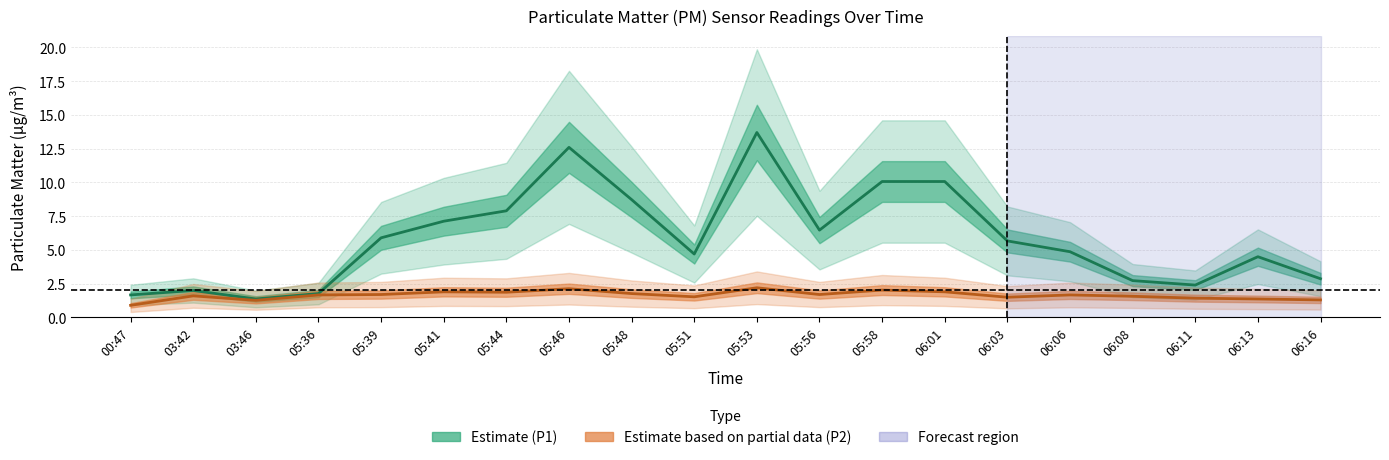

Does the chart display data point markers on the line(s)?

No